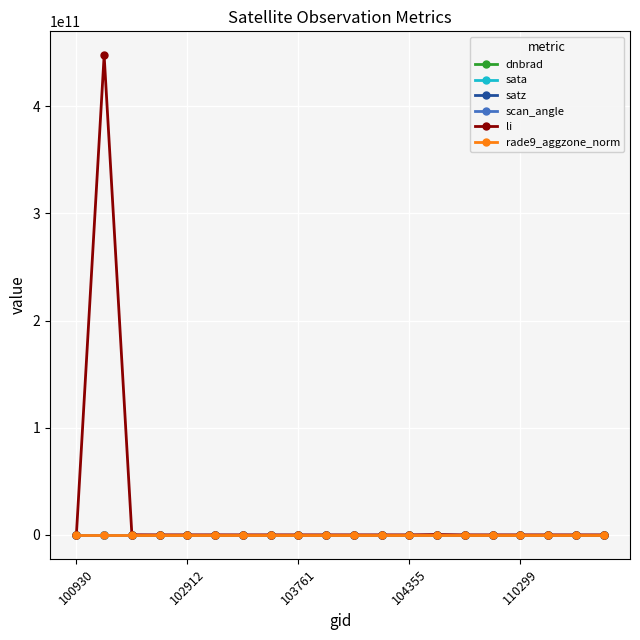

How many lines are shown in the chart?

6